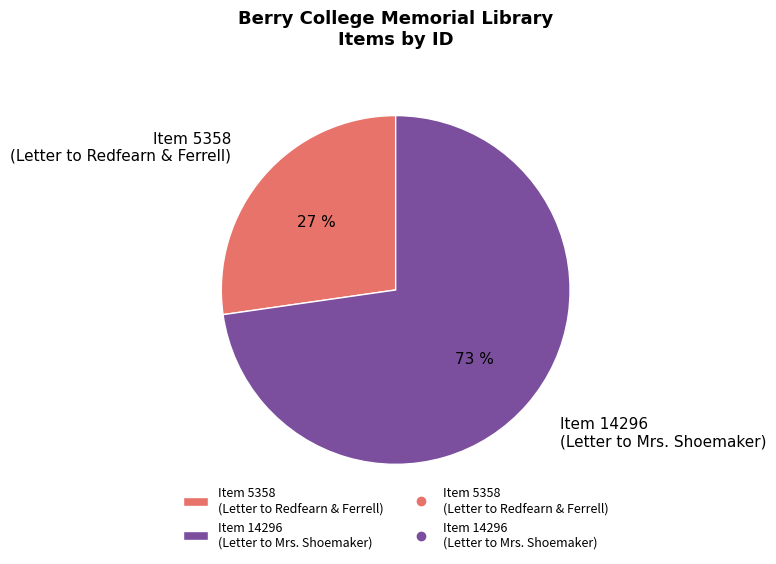

Does any single category account for the majority?

Yes